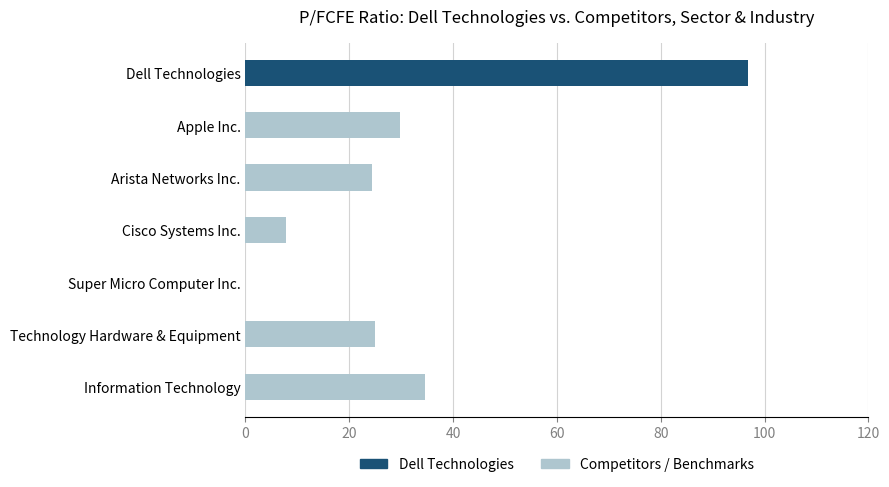

What is the greatest value displayed?

96.8